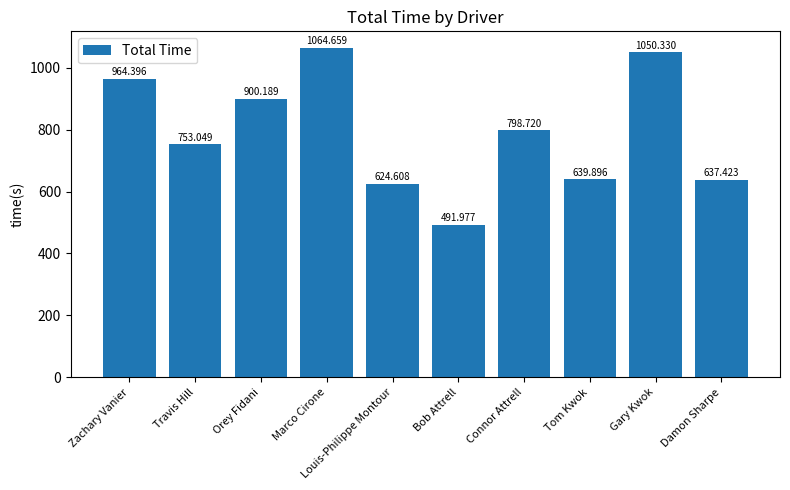

True or false: the data shows 798.7 at Connor Attrell.

True